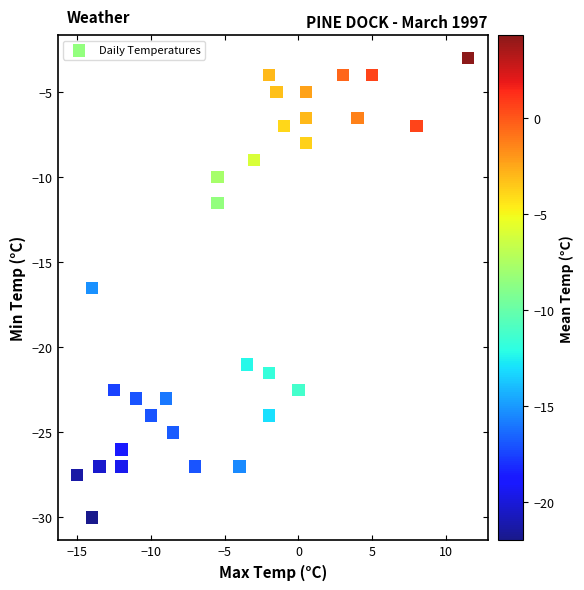

What Y value in the scatter plot is closest to -16?

-16.5